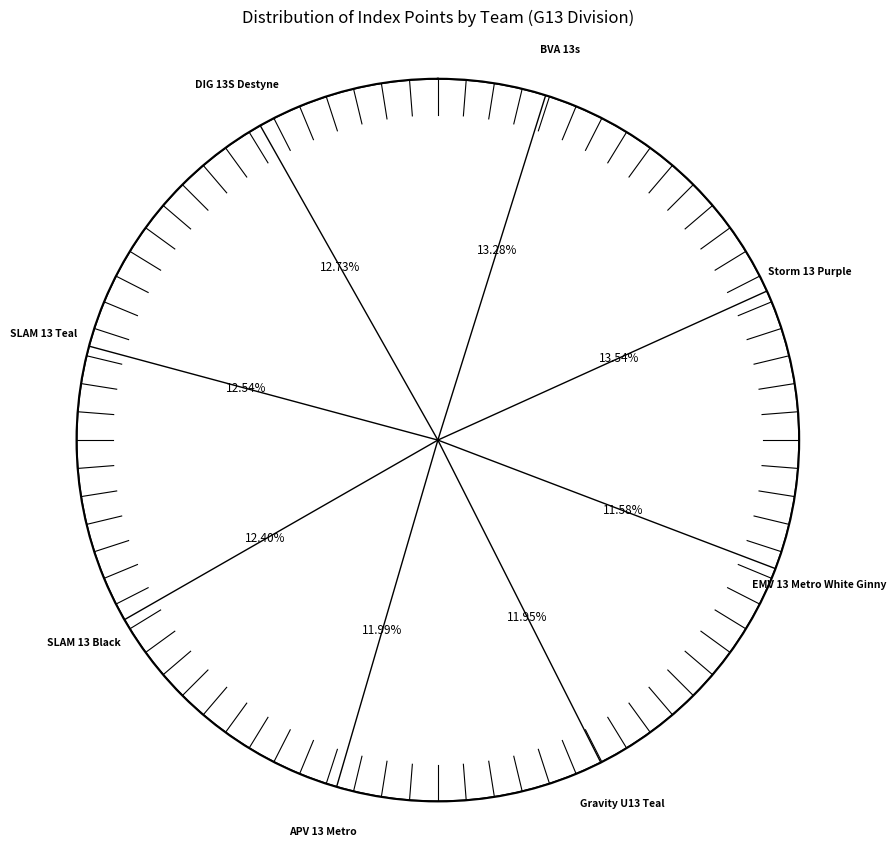

Which category has the smallest portion of the pie?

EMV 13 Metro White Ginny